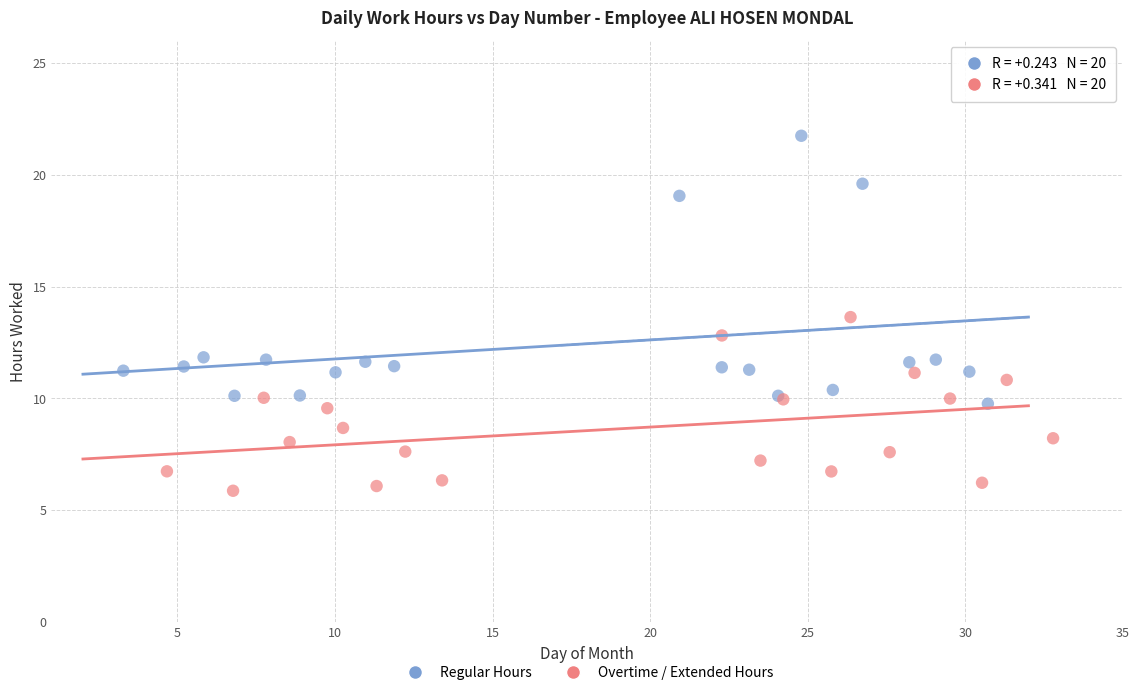

Which series has the widest spread of Y values?

Regular Hours